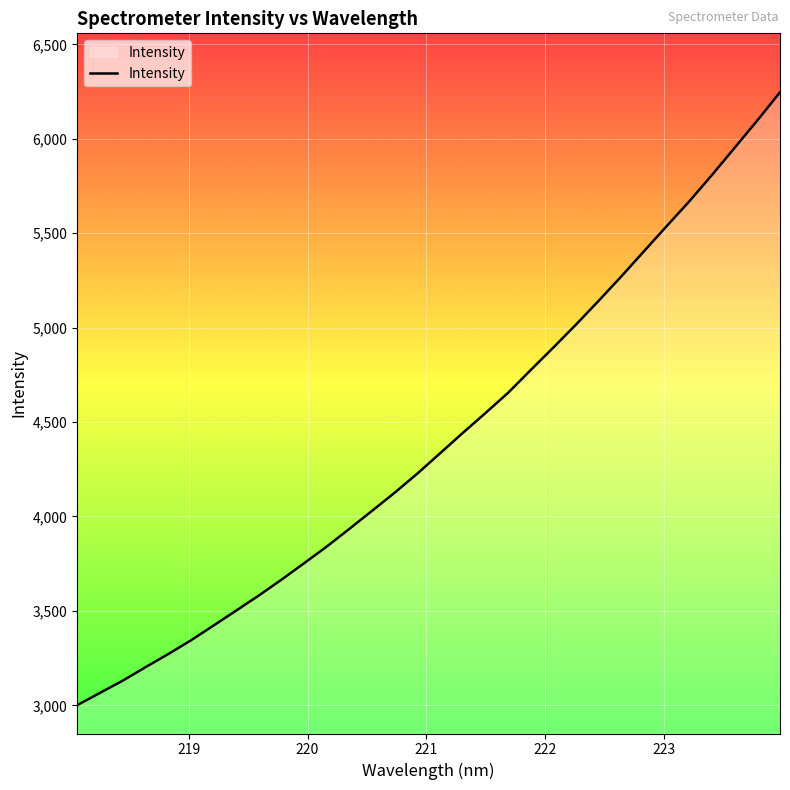

What is the difference between the maximum and minimum values?

3245.8